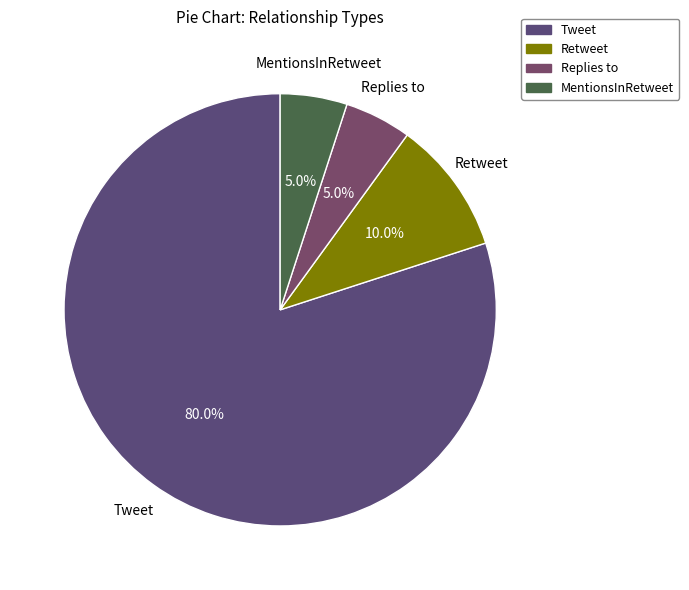

To the nearest percent, what portion does MentionsInRetweet represent?

5%